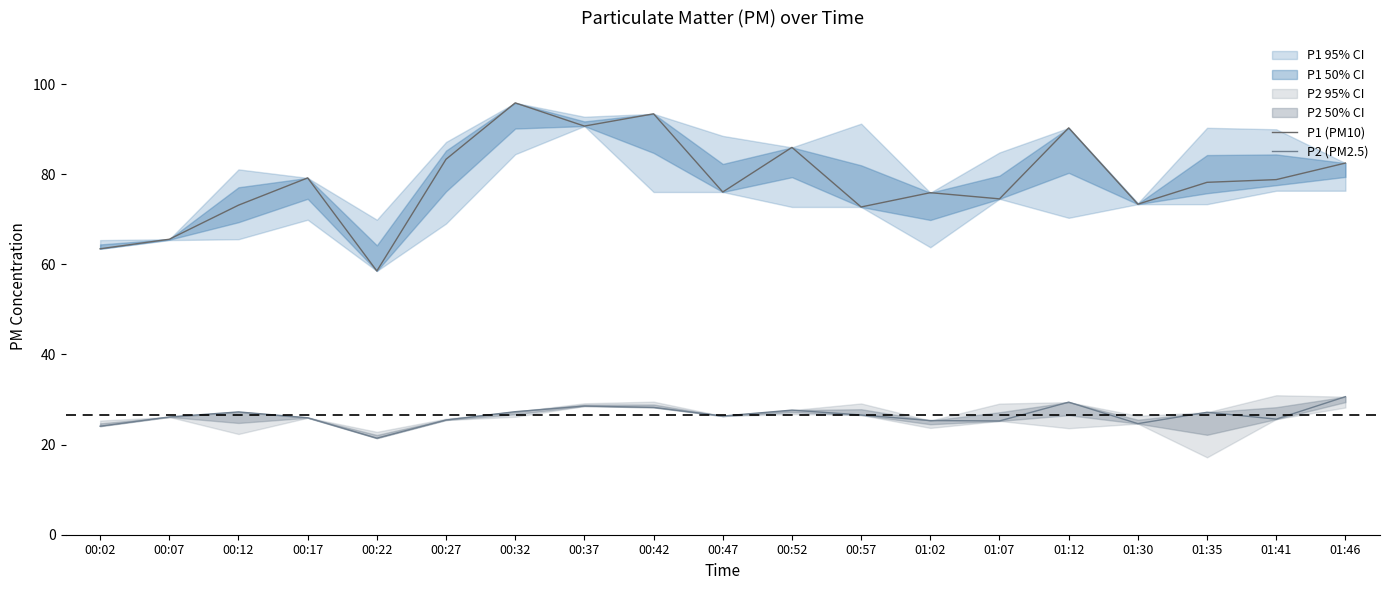

What is the difference between the maximum and second lowest values in the P1 (PM10) series?

32.4